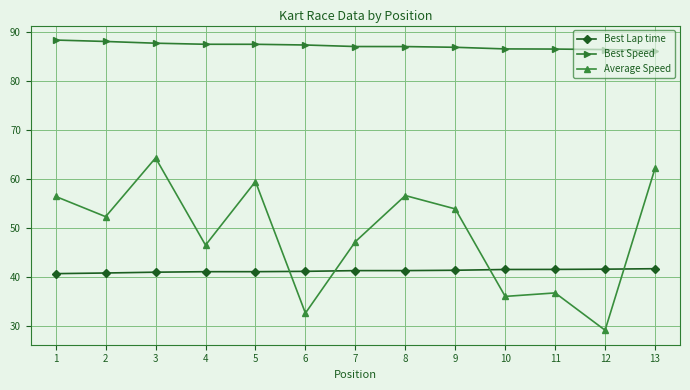

What are all the series names shown in the legend?

Best Lap time, Best Speed, Average Speed